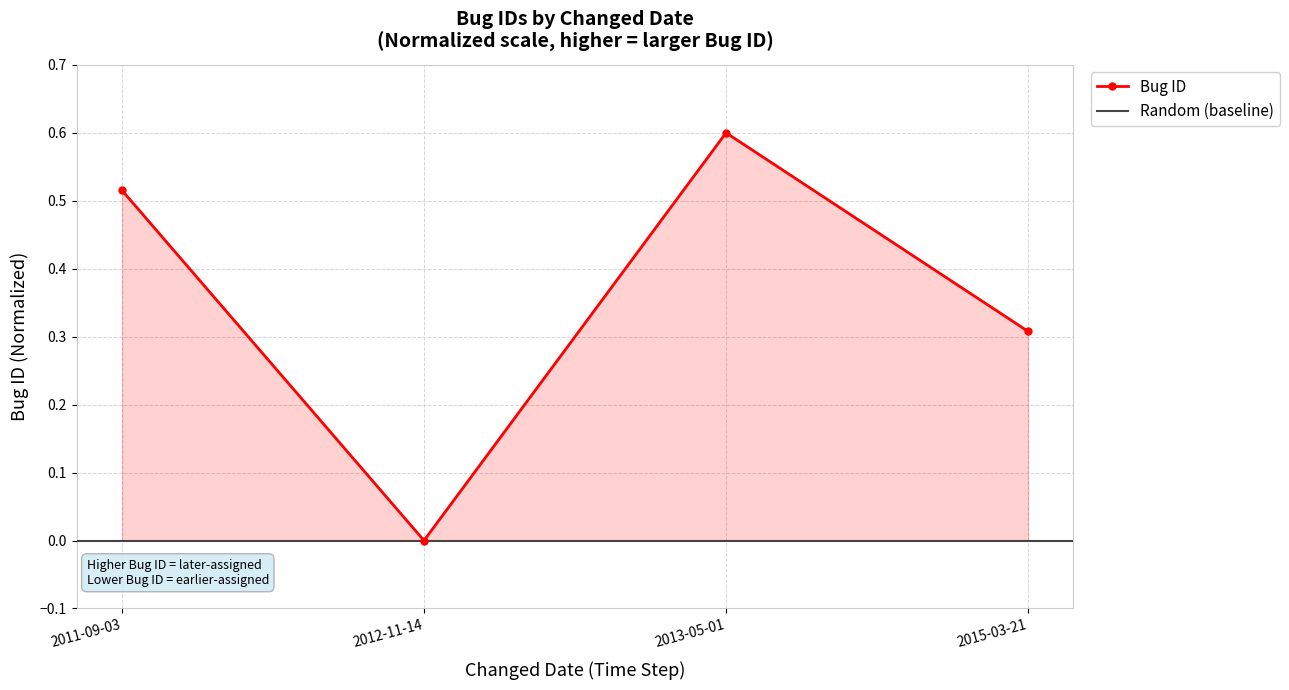

True or false: the data shows 0.5 at 2011-09-03.

True